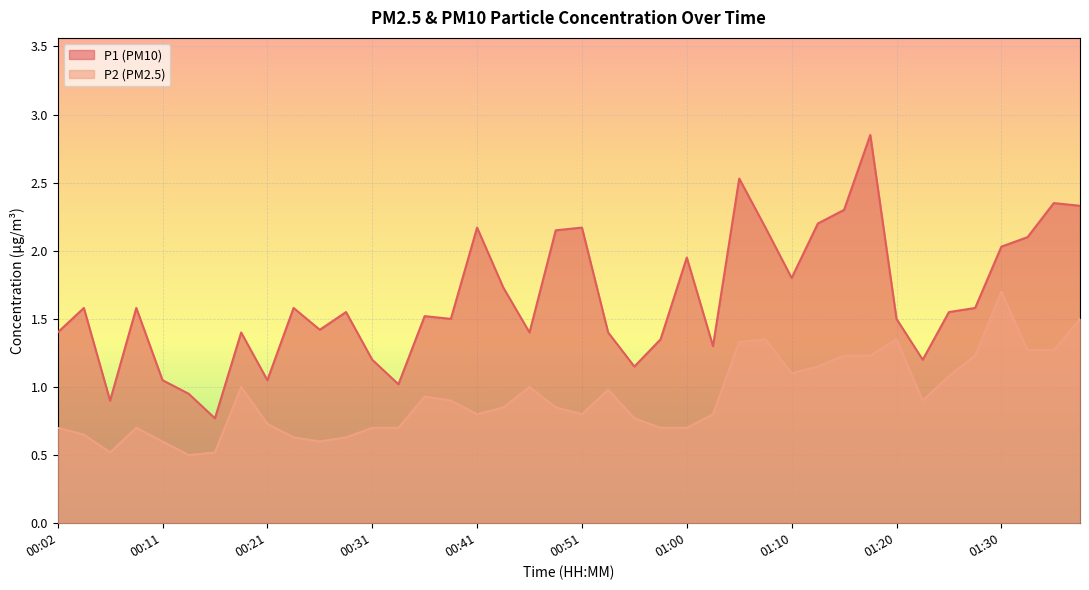

Does the chart display data point markers on the line(s)?

No